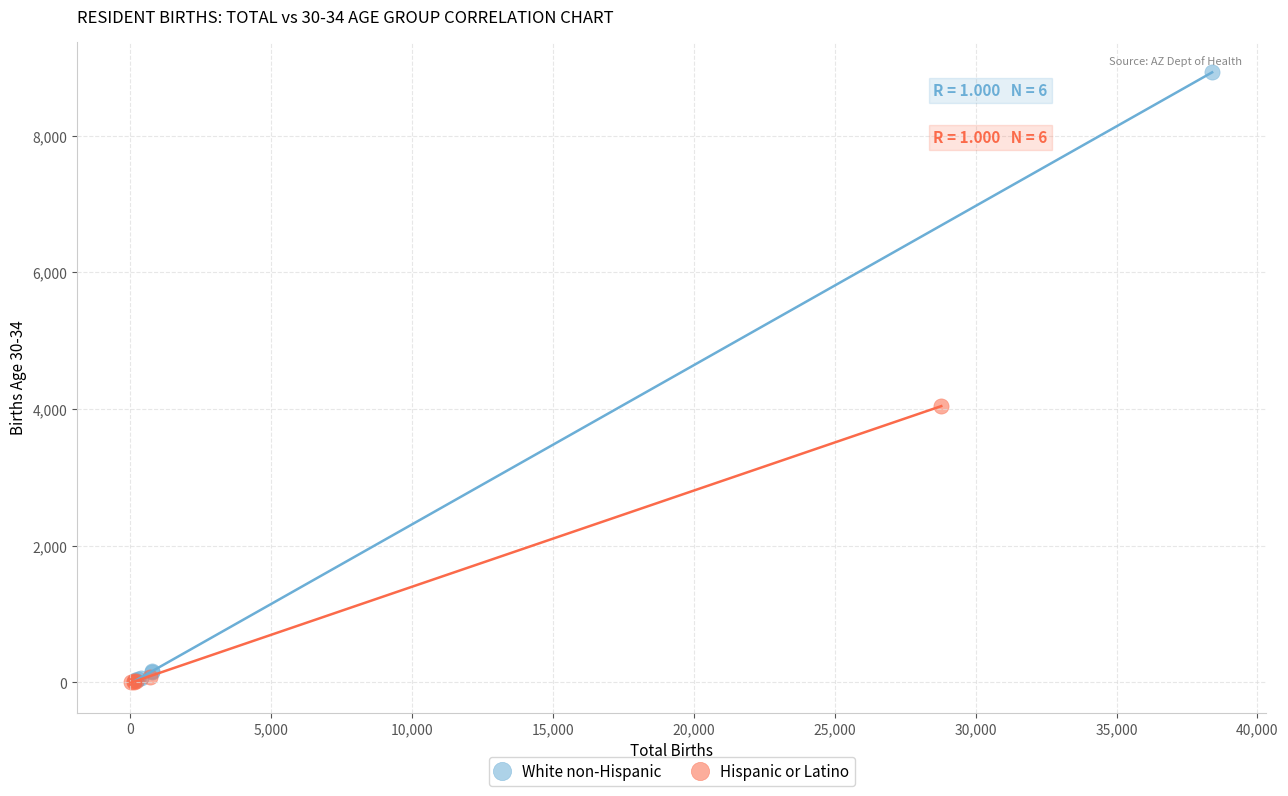

Which series reaches the maximum Y coordinate?

White non-Hispanic